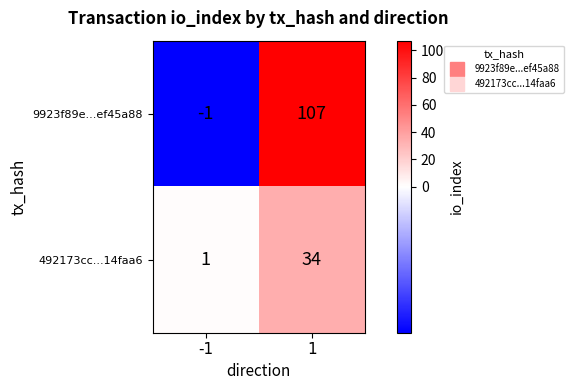

List the series in order of their overall mean, highest first.

9923f89e...ef45a88, 492173cc...14faa6